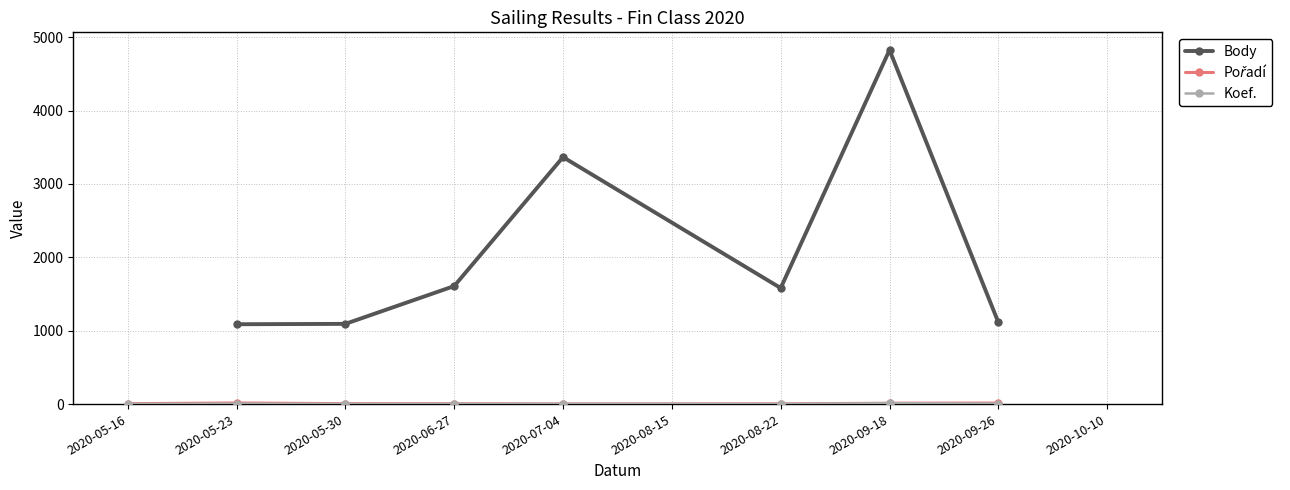

How many distinct data groups are displayed?

3